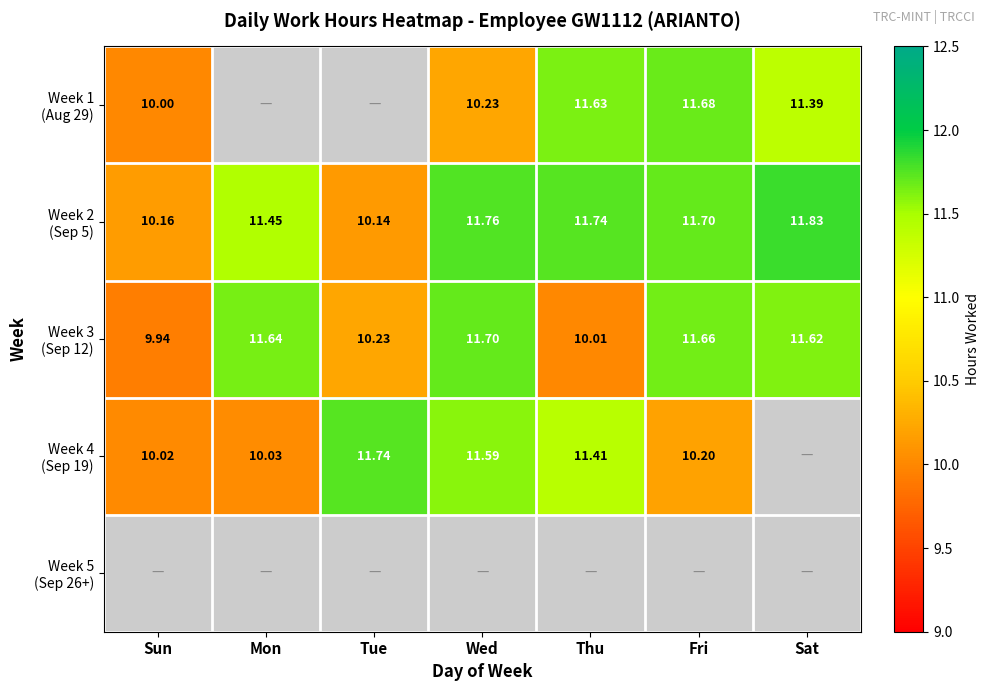

List the labels in order of Week 3 (Sep 12) value, largest first.

Wed, Fri, Mon, Sat, Tue, Thu, Sun